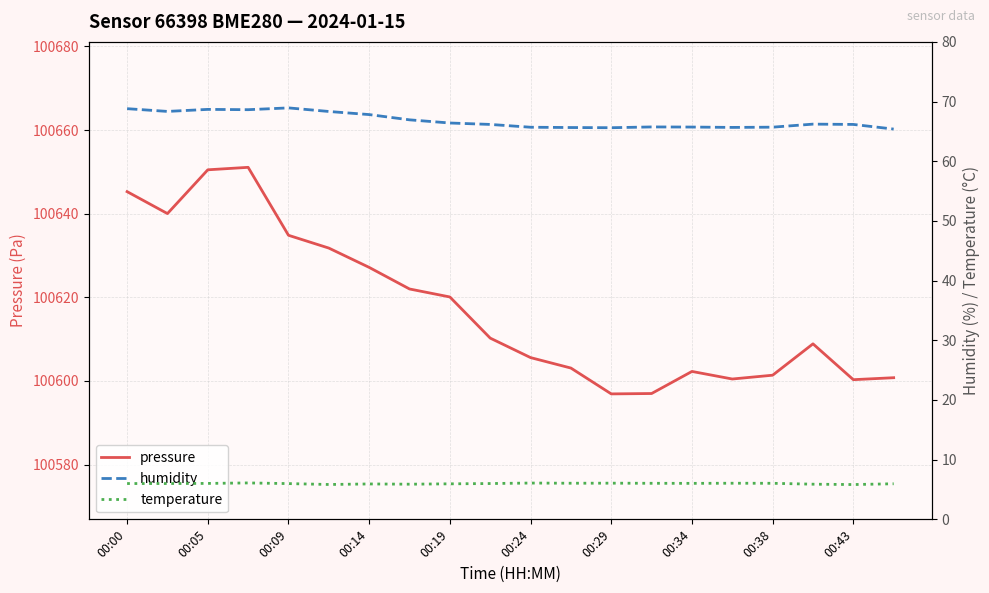

What is the highest value of the pressure series?

100651.1